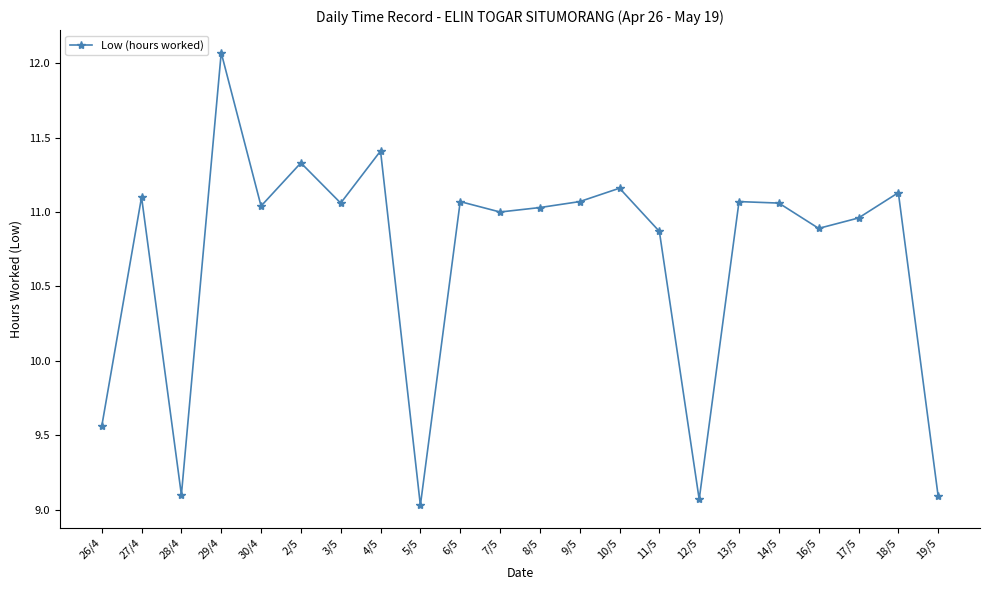

Which category has the highest value across all series?

29/4